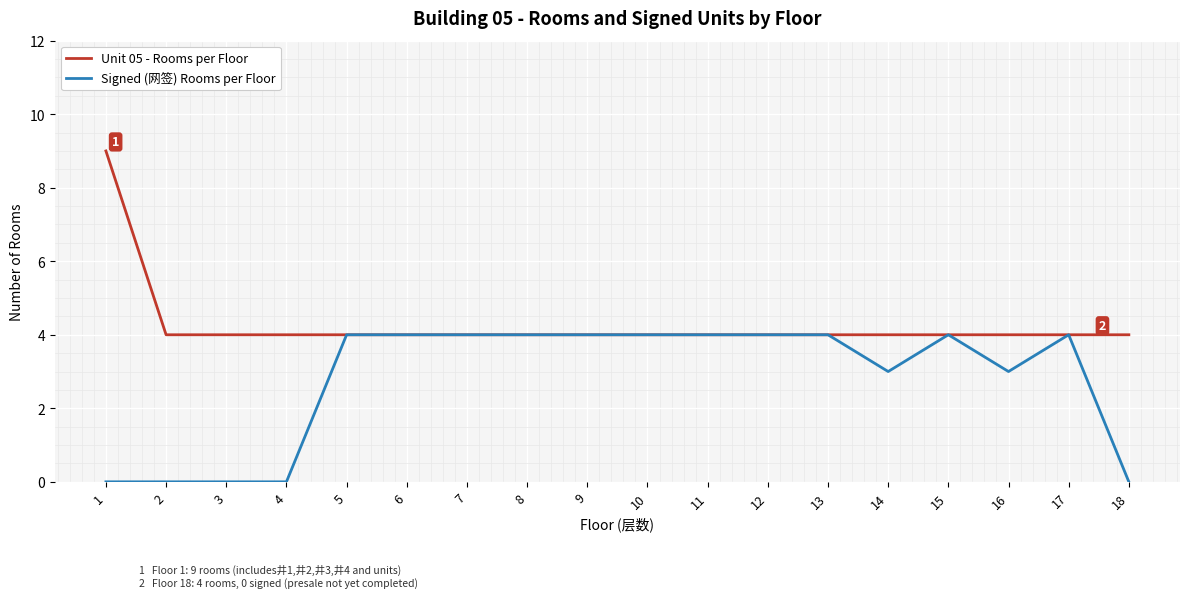

Reading left to right, transcribe all the data shown in this chart.

Unit 05 - Rooms per Floor: 9	4	4	4	4	4	4	4	4	4	4	4	4	4	4	4	4	4
Signed (网签) Rooms per Floor: 0	0	0	0	4	4	4	4	4	4	4	4	4	3	4	3	4	0